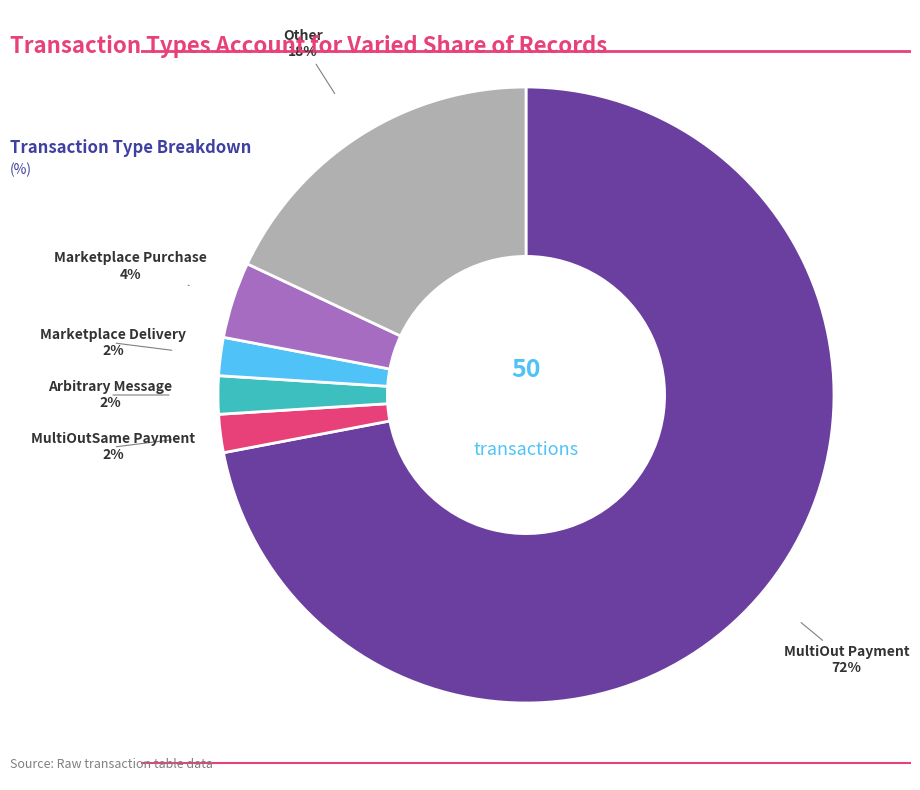

Count the number of slices in the pie.

6